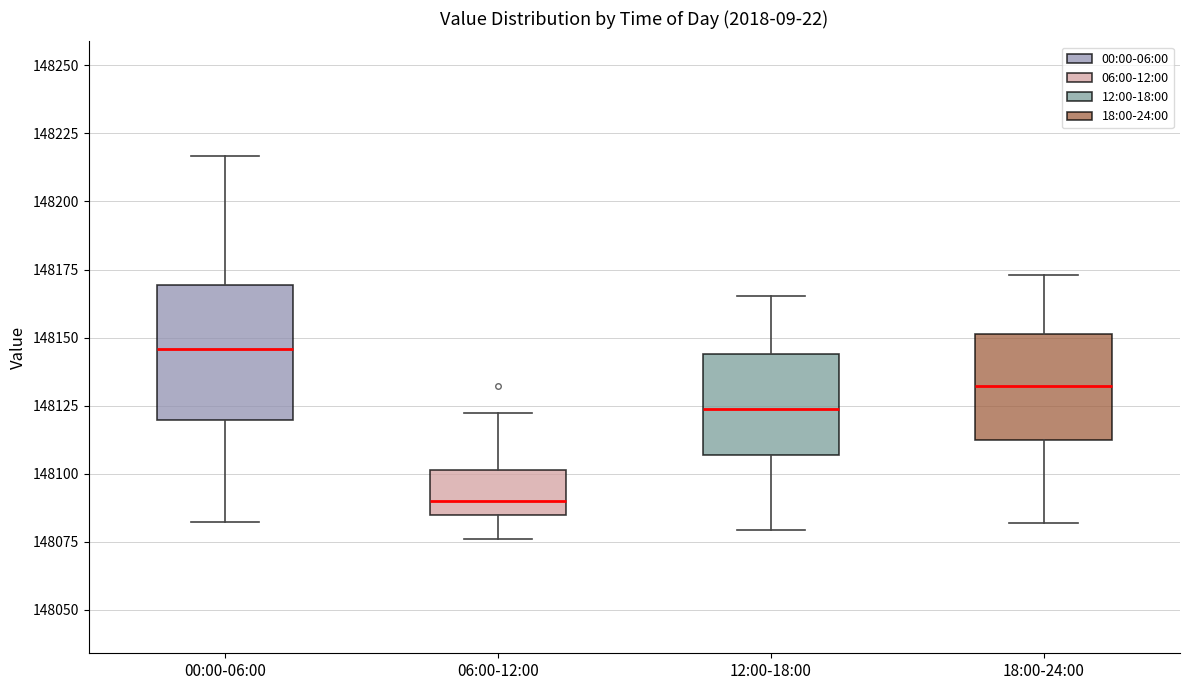

Which box's median line is the lowest?

06:00-12:00